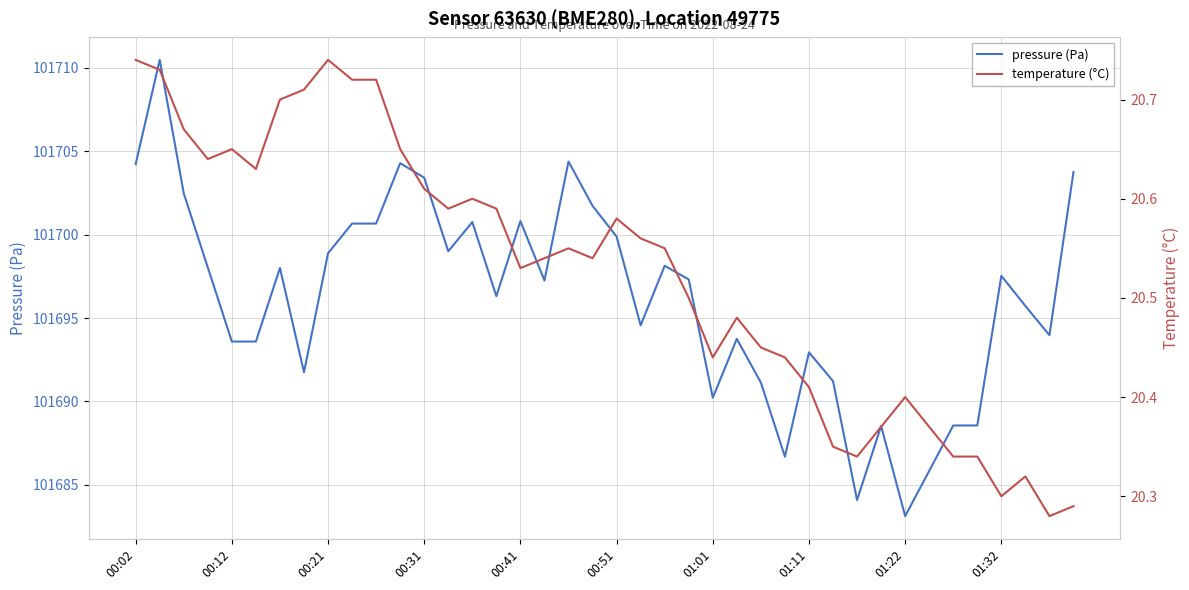

Count the temperature (°C) values in the range 20 to 21.

40